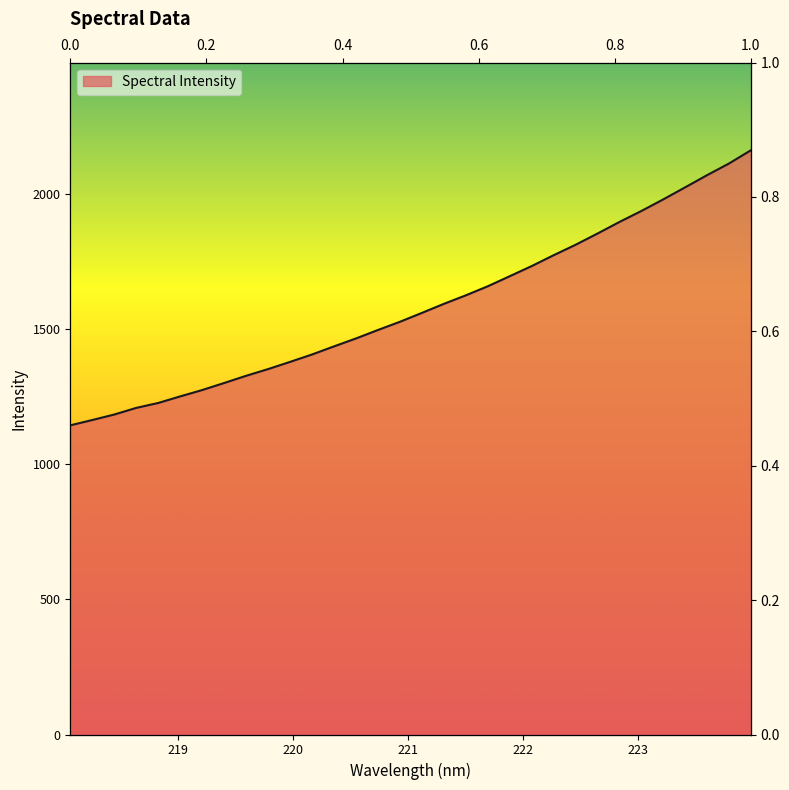

The chart shows a value of 1936.2 at 220.1623. True or false?

False